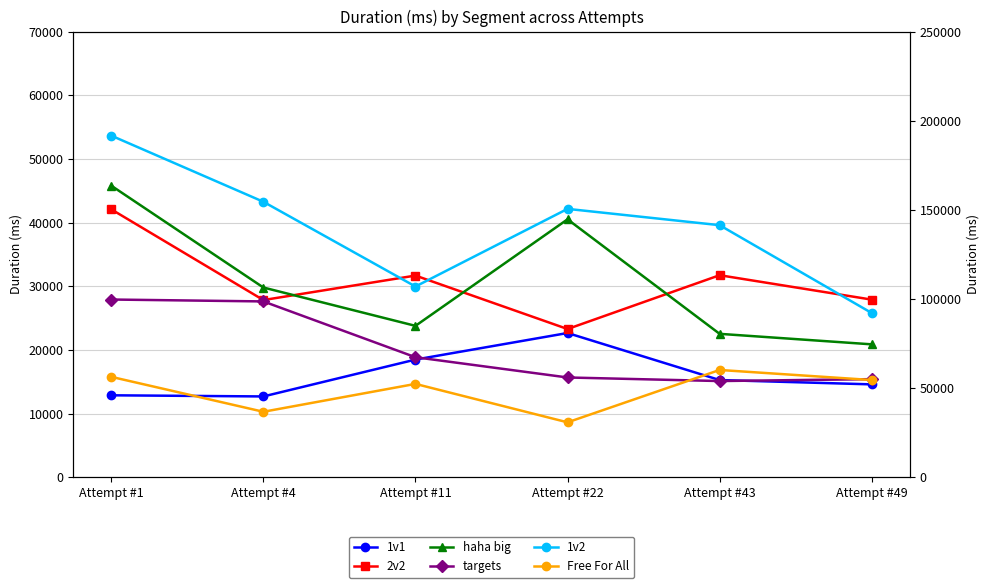

What is the sum of the haha big values at Attempt #43 and Attempt #1?

68307